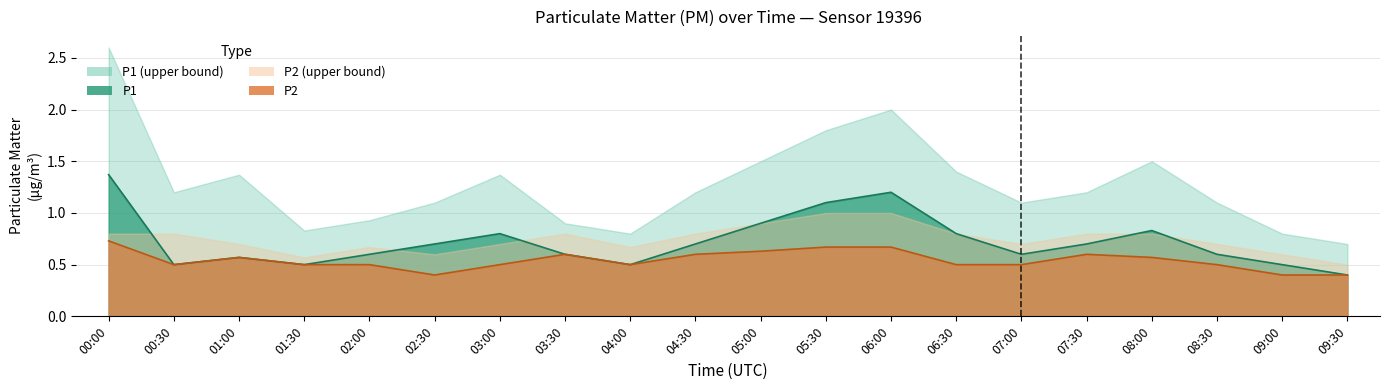

At which label is P1 closest to 0?

09:30